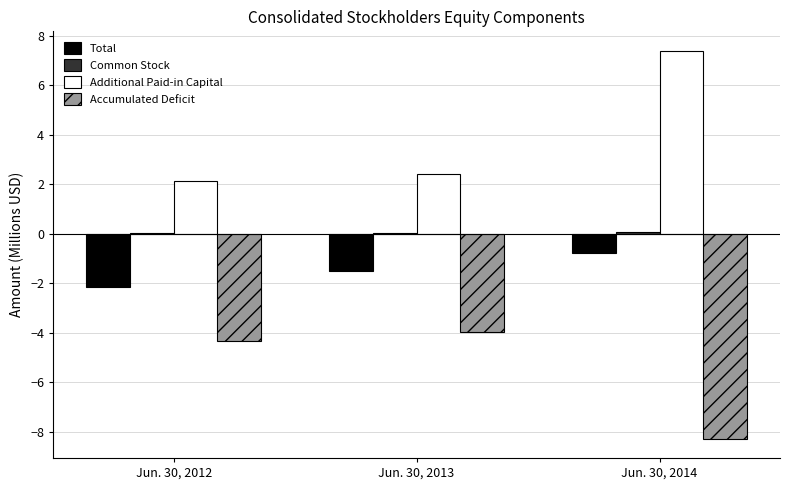

At which label does Total first exceed -1?

Jun. 30, 2014